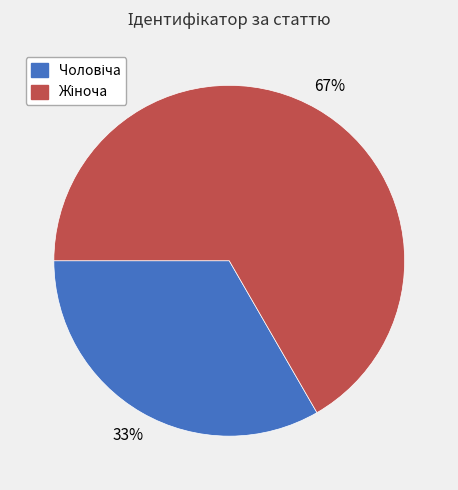

Is there a majority slice in this chart?

Yes